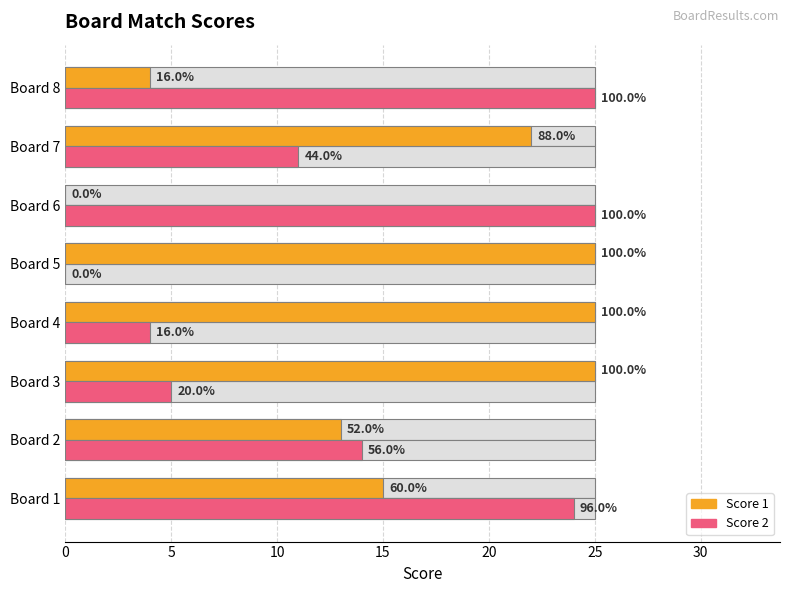

Is it true that Score 2 equals 25 at 5?

False